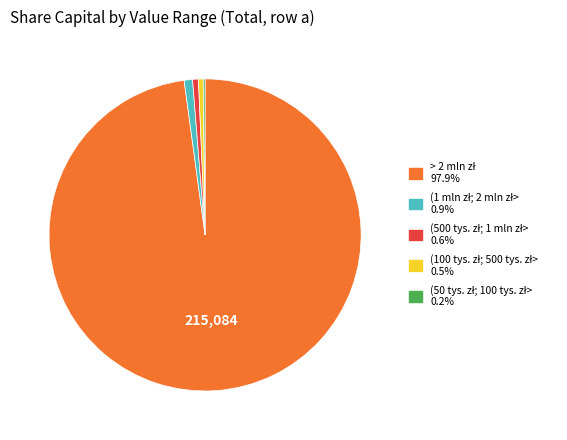

Is there any slice that represents more than half of the pie?

Yes